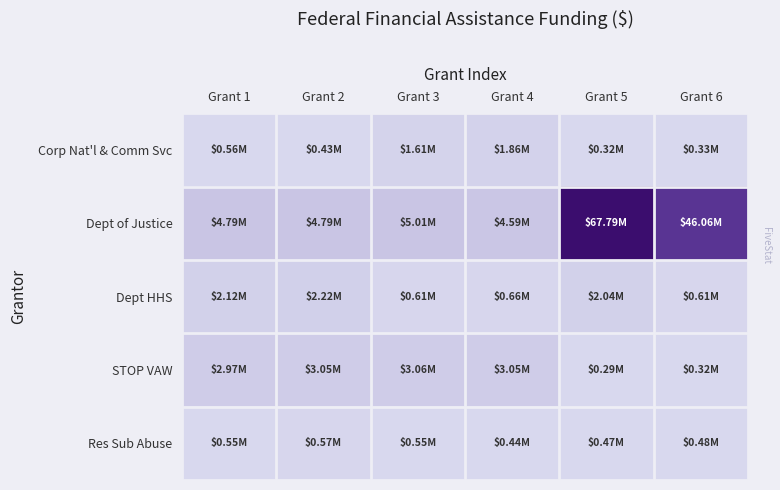

Count the number of data series in this chart.

5